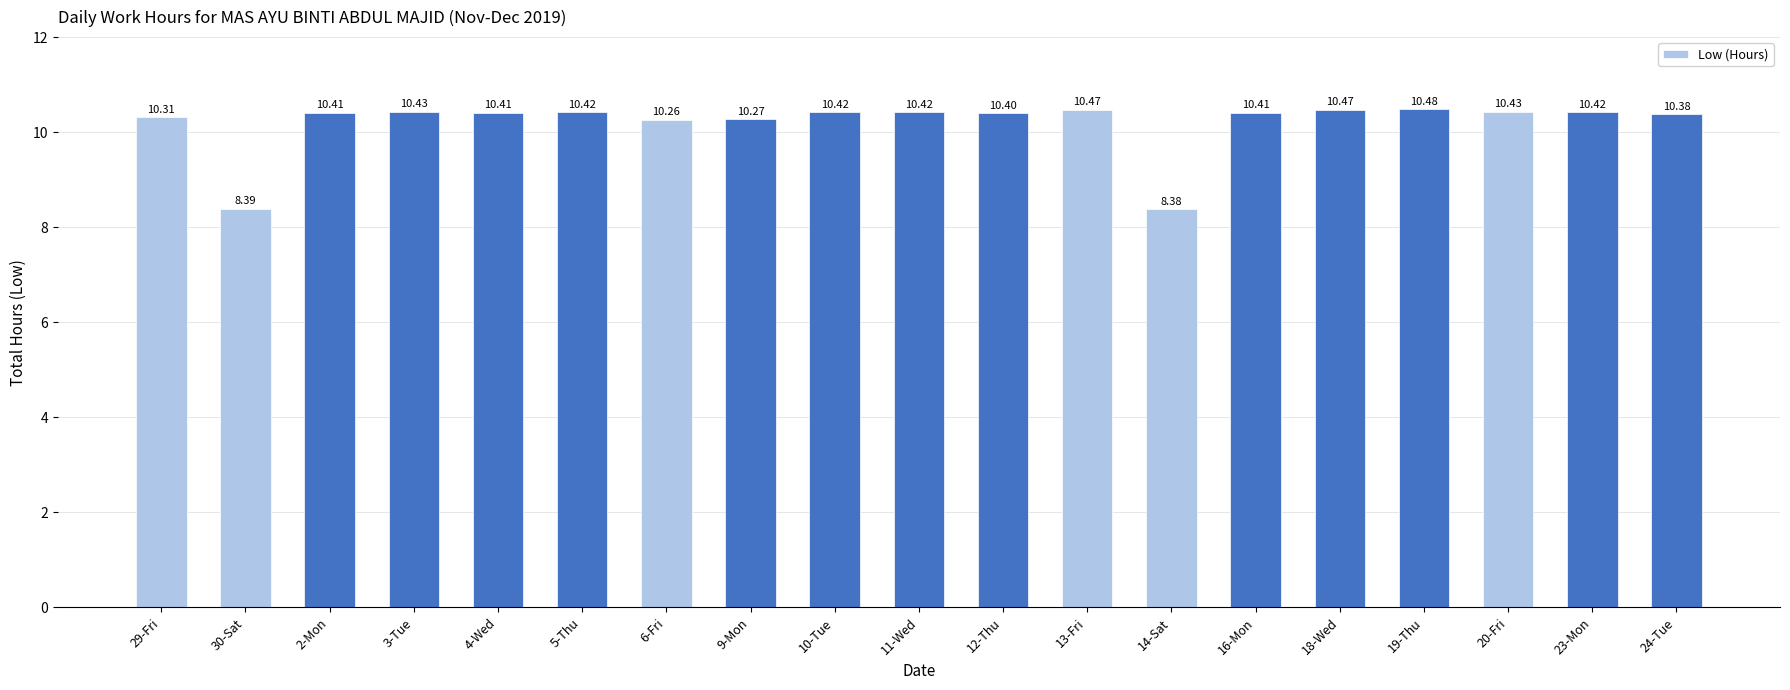

Are the bars grouped side by side (vs. stacked)?

No